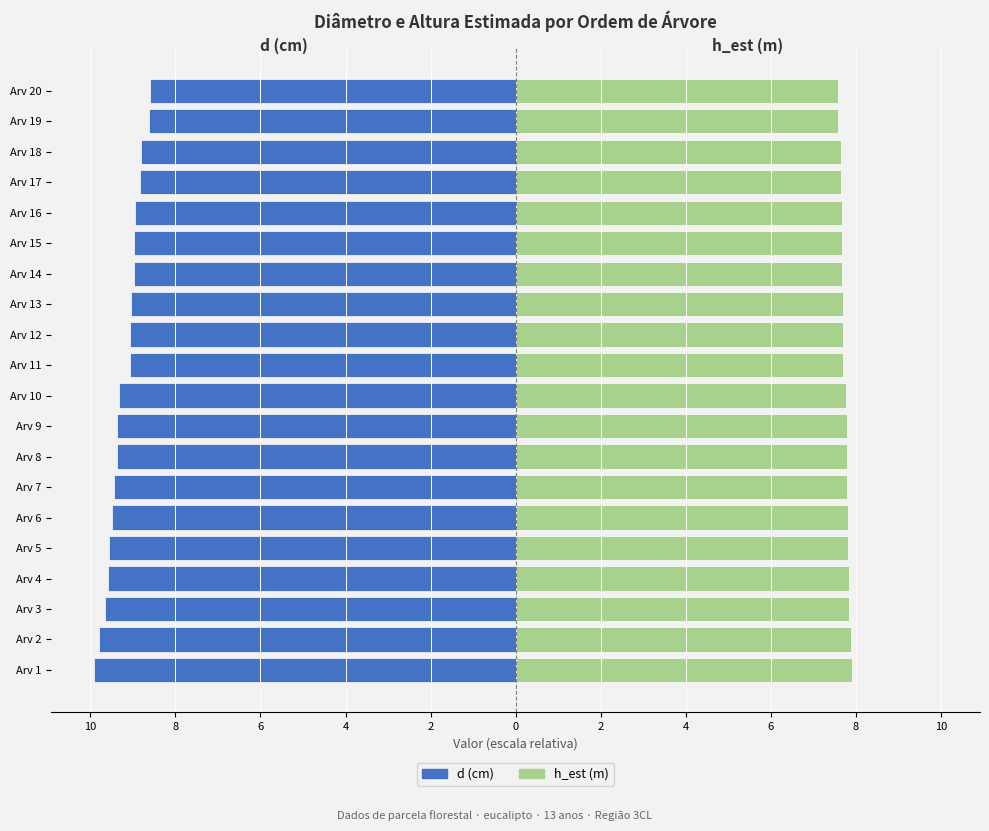

What is the total value across all series at Arv 19?

-1.0